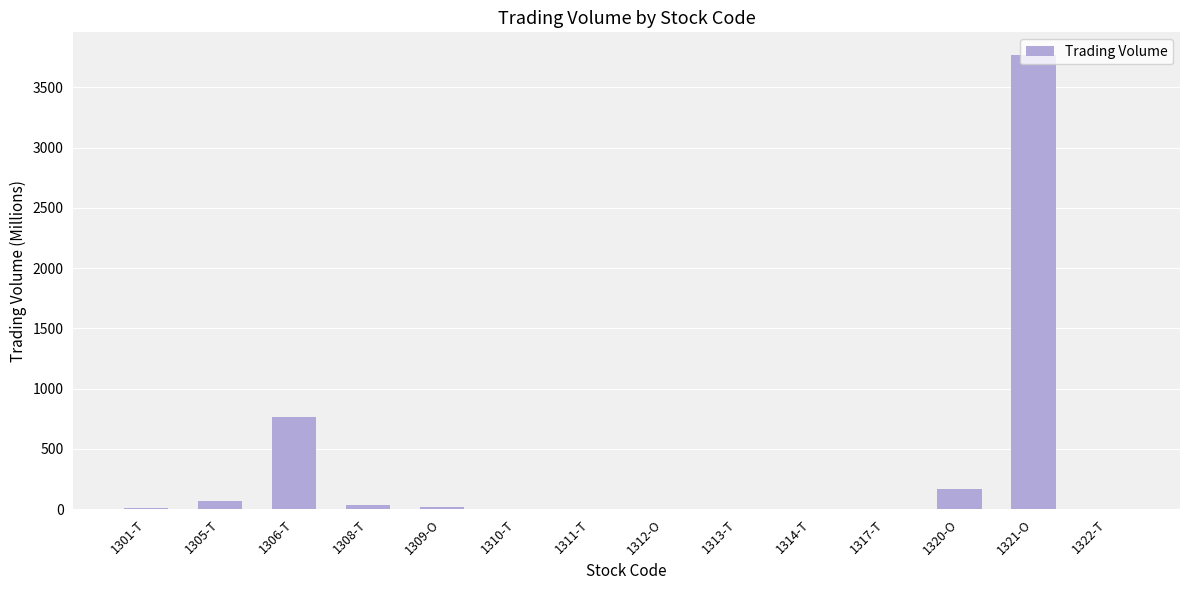

What is the maximum value shown in the chart?

3767.6